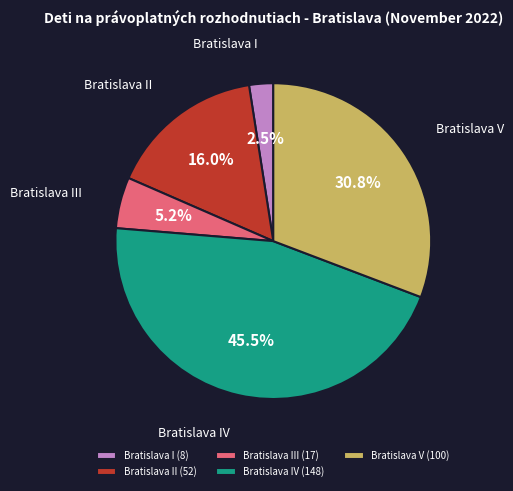

True or false: Bratislava V accounts for 23% of the total.

False